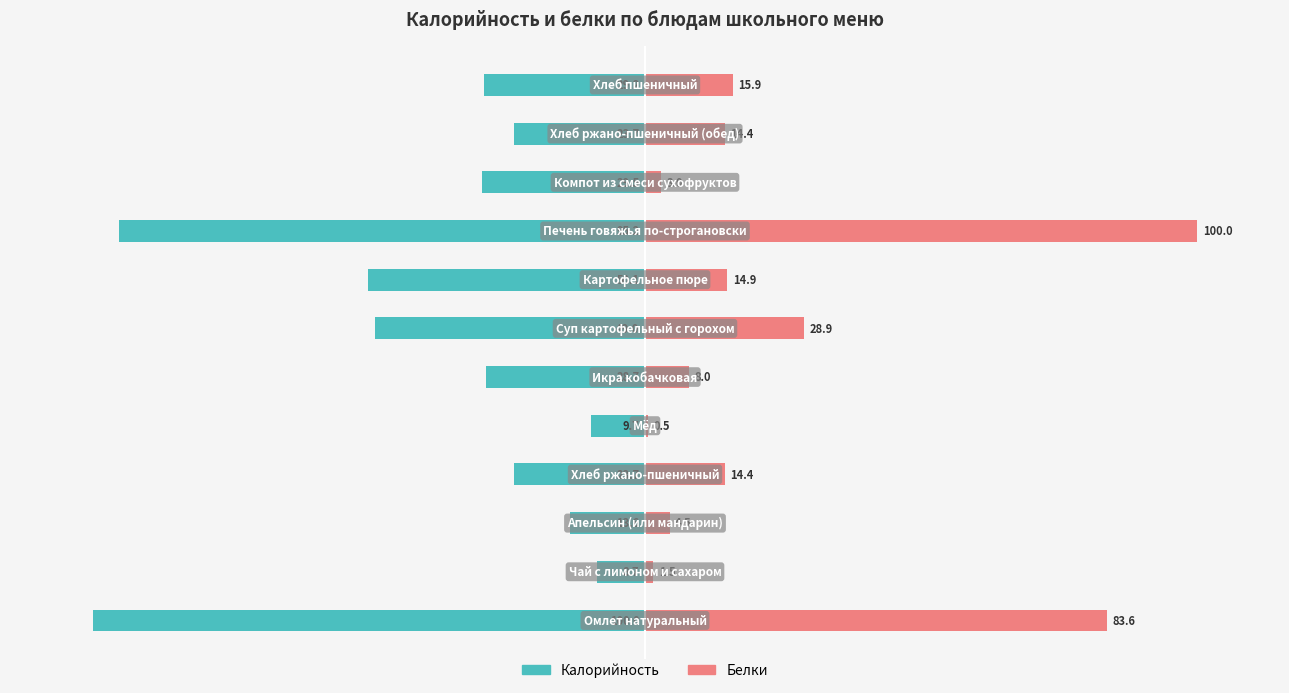

Between 7 and 9, which is larger?

9